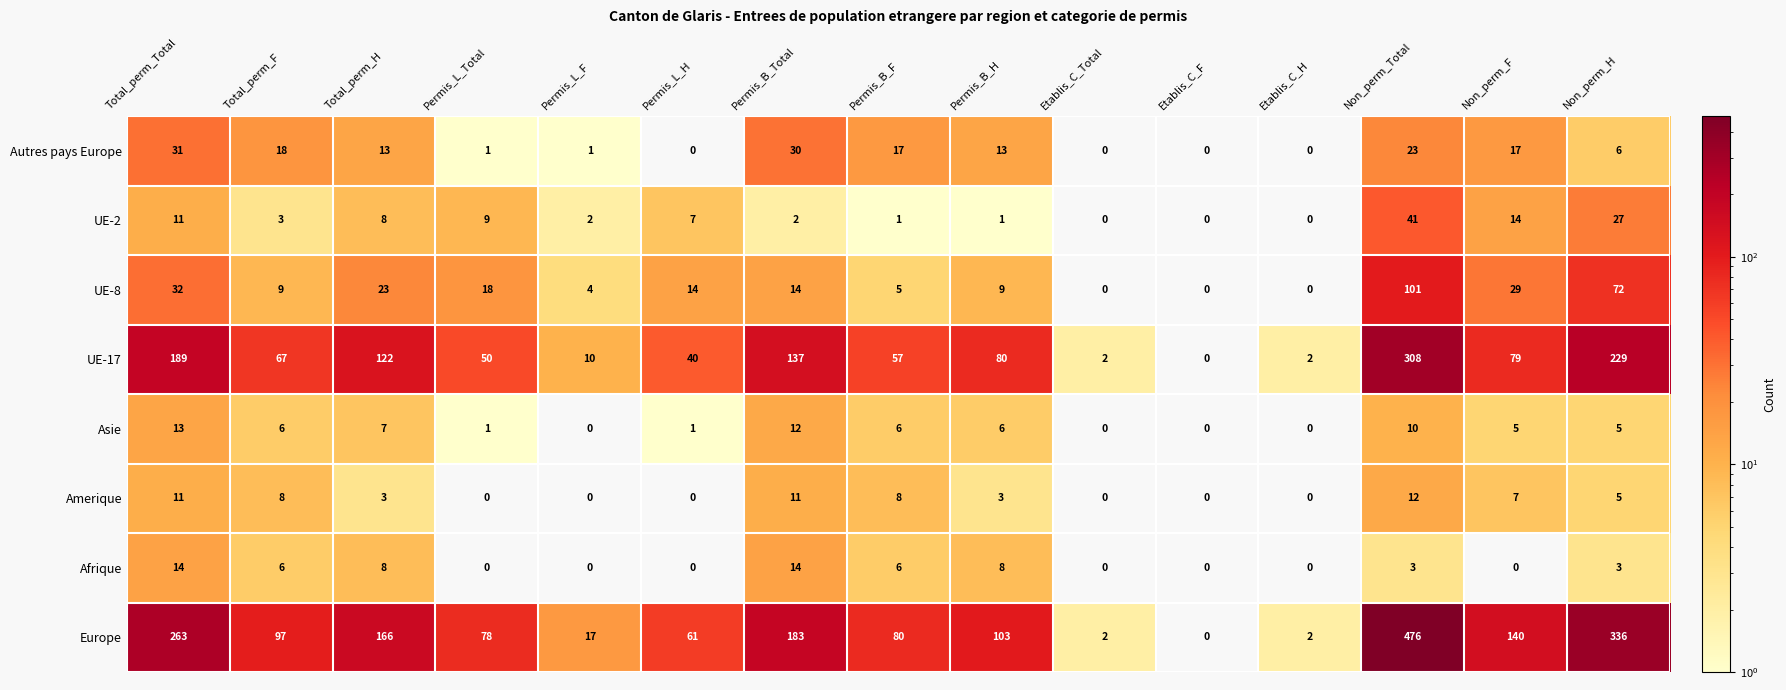

Where does the Amerique series first go above 3?

Total_perm_Total